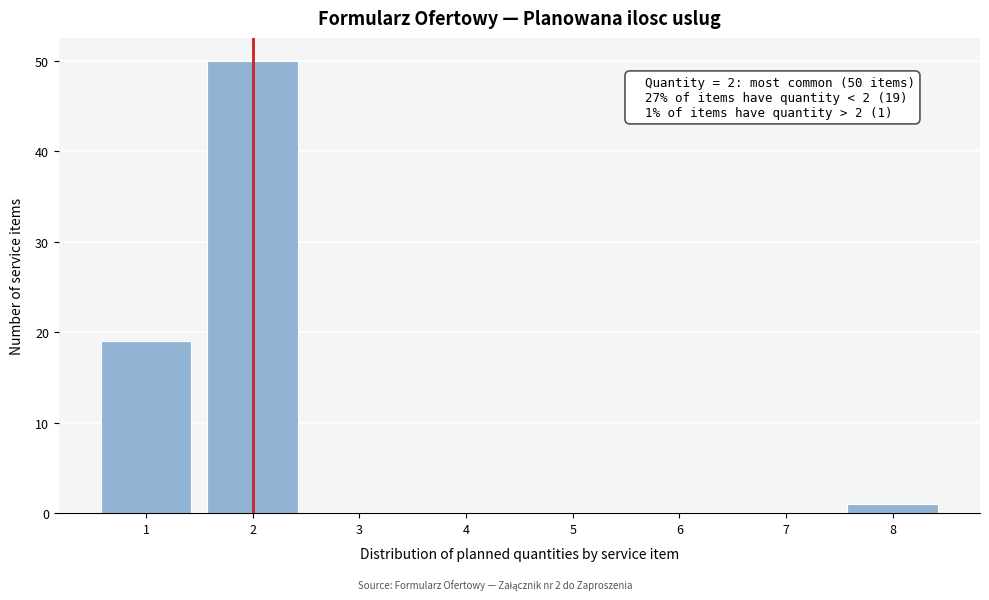

Reading left to right, transcribe all the data shown in this chart.

1=19	2=50	3=0	4=0	5=0	6=0	7=0	8=1